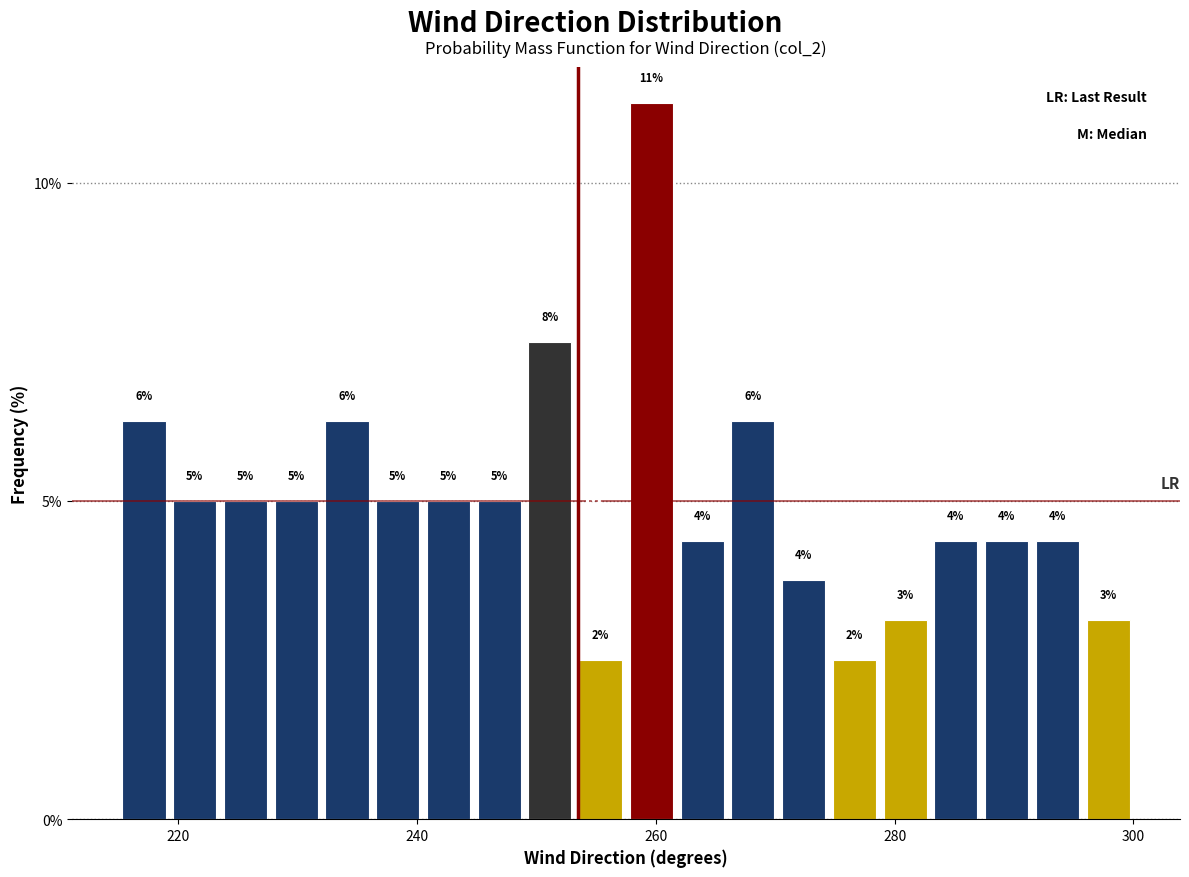

Around what value on the x-axis is the tallest bar? Give the approximate position of its centre, as read against the axis.

260